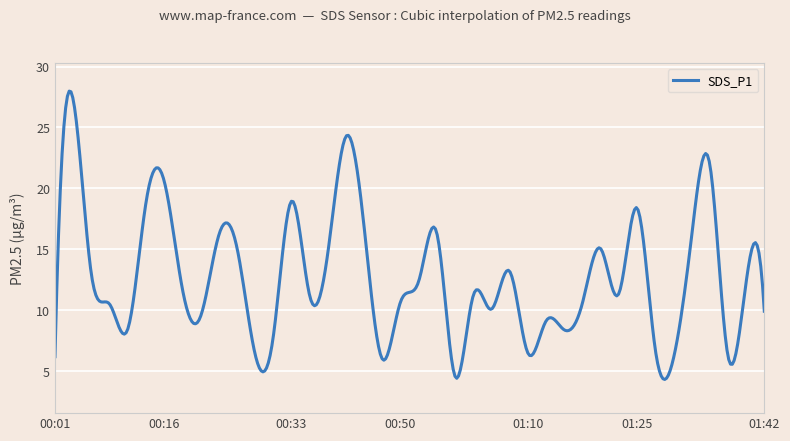

Count the number of data series in this chart.

1